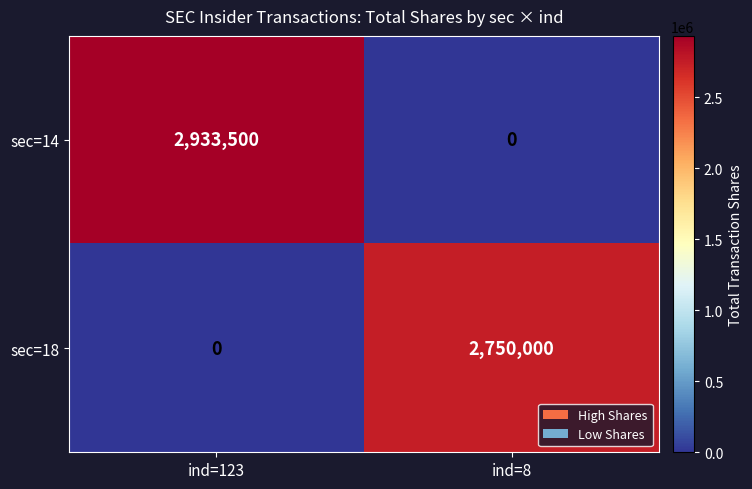

Which series has the largest total across all categories?

sec=14